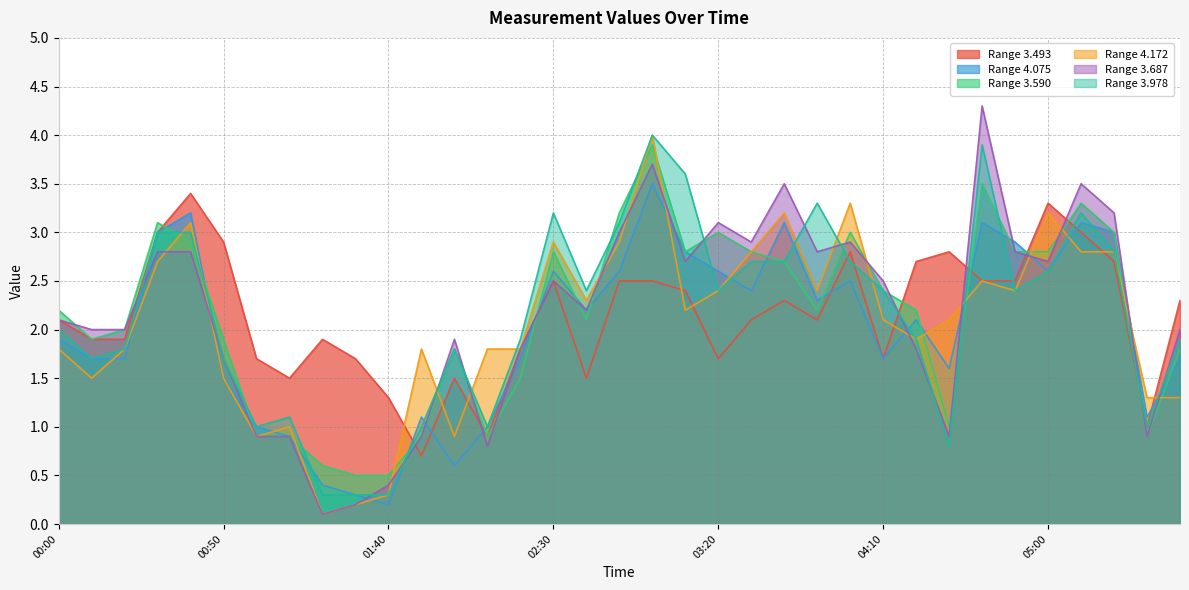

Reading left to right, transcribe all the data shown in this chart.

3.493: 2.1	1.9	1.9	3.0	3.4	2.9	1.7	1.5	1.9	1.7	1.3	0.7	1.5	0.9	1.8	2.5	1.5	2.5	2.5	2.4	1.7	2.1	2.3	2.1	2.8	1.7	2.7	2.8	2.5	2.5	3.3	3.0	2.7	1.0	2.3
4.075: 1.9	1.7	1.7	3.0	3.2	1.5	1.0	0.9	0.4	0.3	0.2	1.1	0.6	1.0	1.7	2.6	2.2	2.6	3.5	2.8	2.6	2.4	3.1	2.3	2.5	1.7	2.1	1.6	3.1	2.9	2.6	3.1	3.0	1.1	1.7
3.590: 2.2	1.9	2.0	3.1	2.9	1.9	0.9	0.9	0.6	0.5	0.5	0.9	1.8	0.9	1.5	2.8	2.1	3.2	3.9	2.8	3.0	2.8	2.7	2.2	3.0	2.4	2.2	1.0	3.5	2.8	2.8	3.3	3.0	0.9	1.8
4.172: 1.8	1.5	1.8	2.7	3.1	1.5	0.9	1.0	0.1	0.2	0.3	1.8	0.9	1.8	1.8	2.9	2.3	2.9	4.0	2.2	2.4	2.8	3.2	2.4	3.3	2.1	1.9	2.1	2.5	2.4	3.2	2.8	2.8	1.3	1.3
3.687: 2.1	2.0	2.0	2.8	2.8	1.7	0.9	0.9	0.1	0.2	0.4	0.9	1.9	0.8	1.8	2.5	2.2	3.0	3.7	2.7	3.1	2.9	3.5	2.8	2.9	2.5	1.8	0.9	4.3	2.8	2.7	3.5	3.2	0.9	2.0
3.978: 2.0	1.7	1.8	3.0	3.0	1.7	1.0	1.1	0.3	0.3	0.3	1.0	1.8	1.0	1.9	3.2	2.4	3.1	4.0	3.6	2.4	2.7	2.7	3.3	2.7	2.4	1.9	0.8	3.9	2.4	2.6	3.2	2.8	1.0	1.9